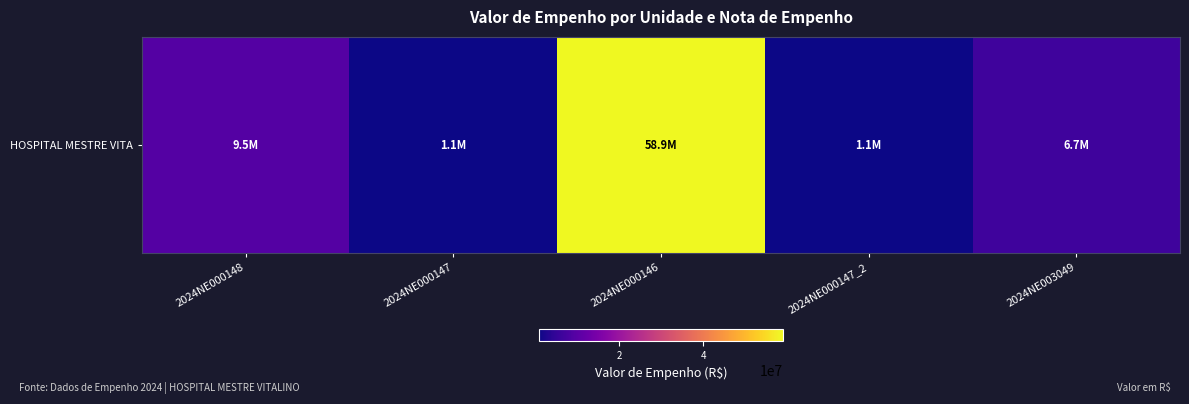

Is it true that the value at 2024NE000147 is 443670.9?

False